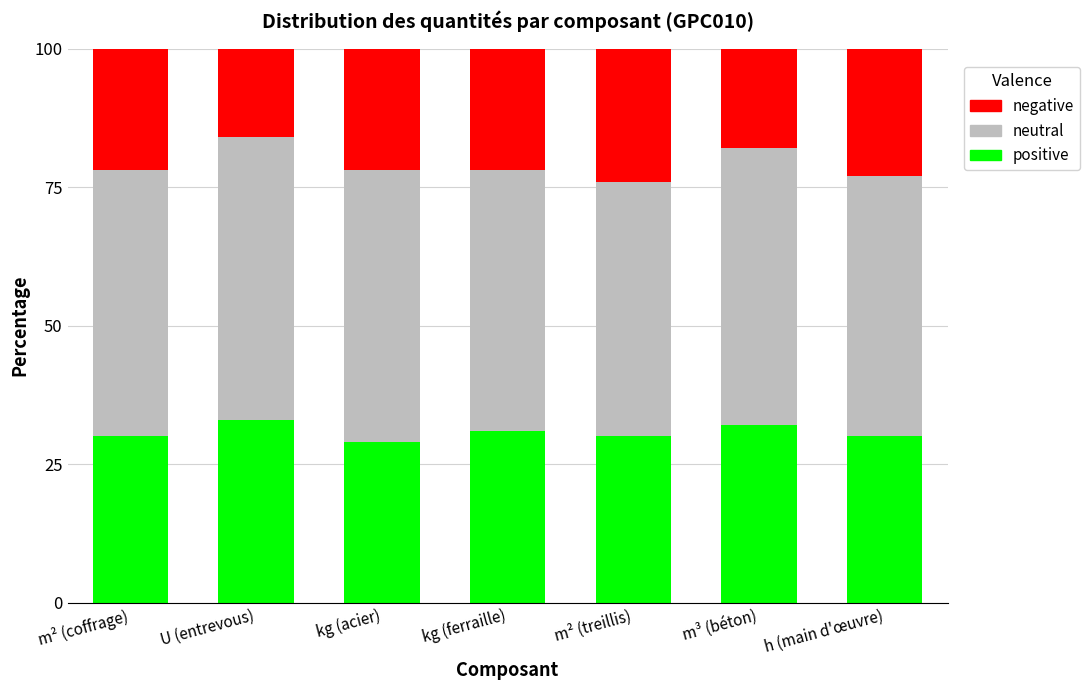

What are all the series names shown in the legend?

negative, neutral, positive